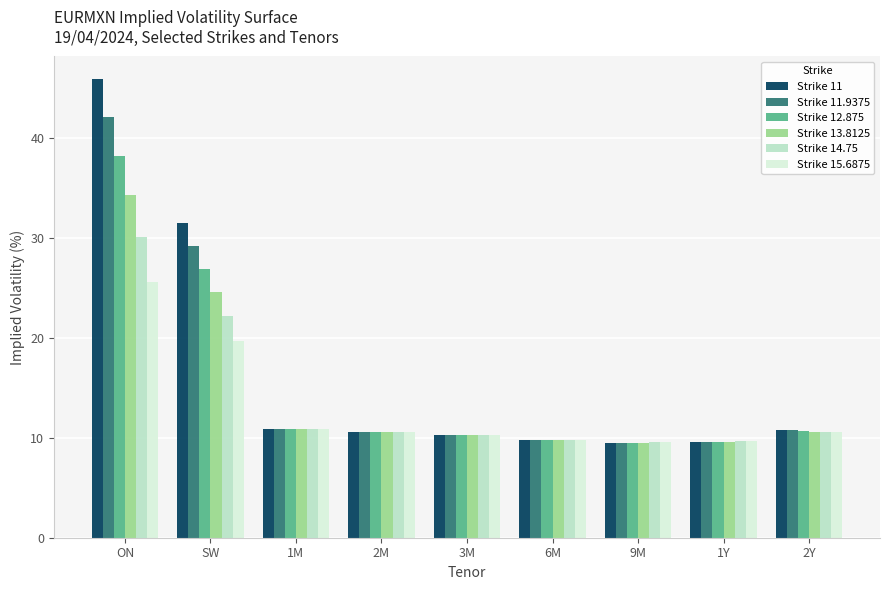

Is it true that Strike 11.9375 equals 16.9 at 1Y?

False